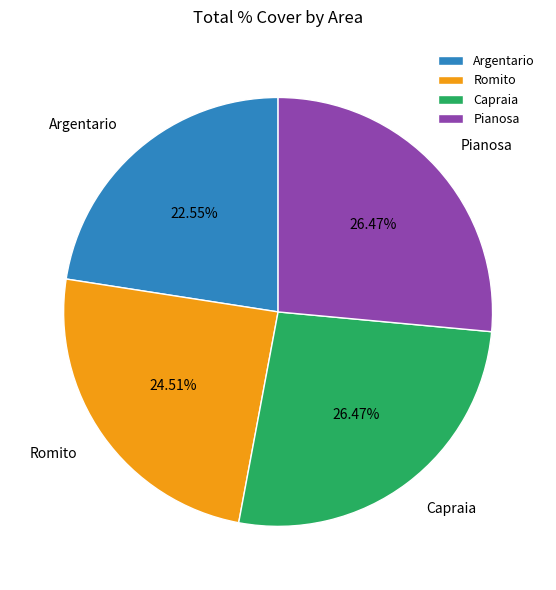

Does any single category account for the majority?

No